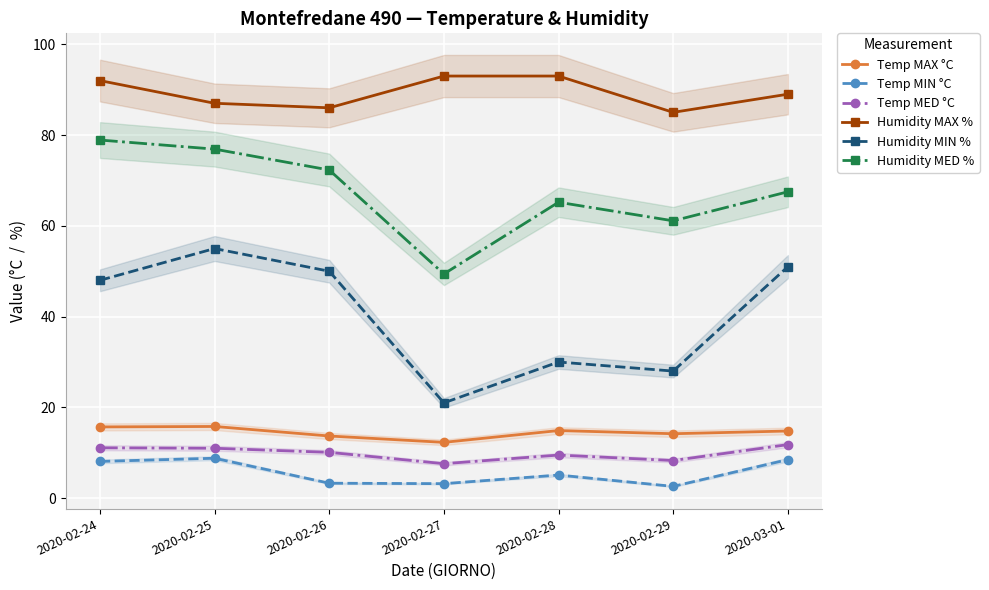

The Temp MED °C series shows 13.5 at 2020-02-27. True or false?

False